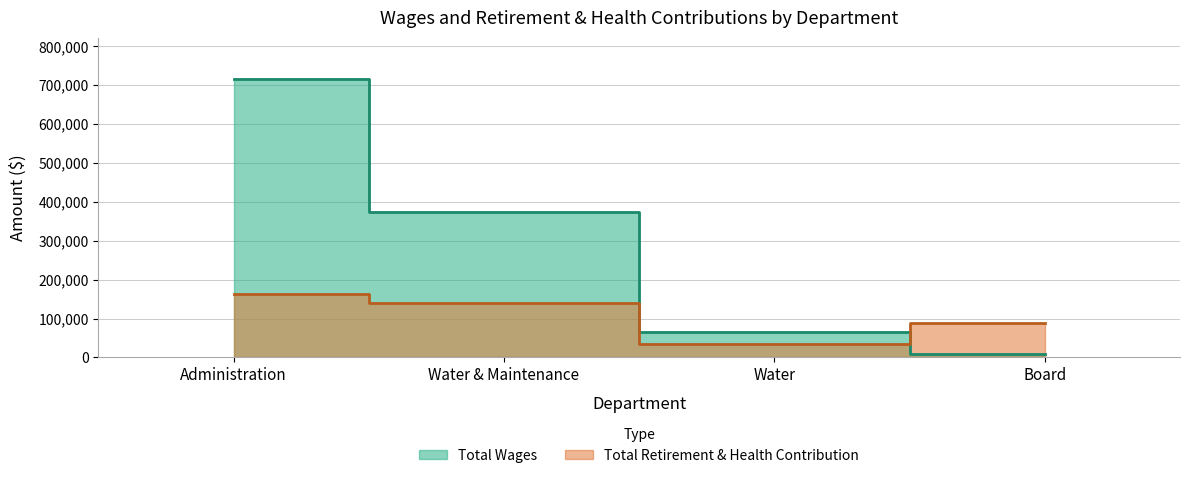

What position from the left is Board?

4